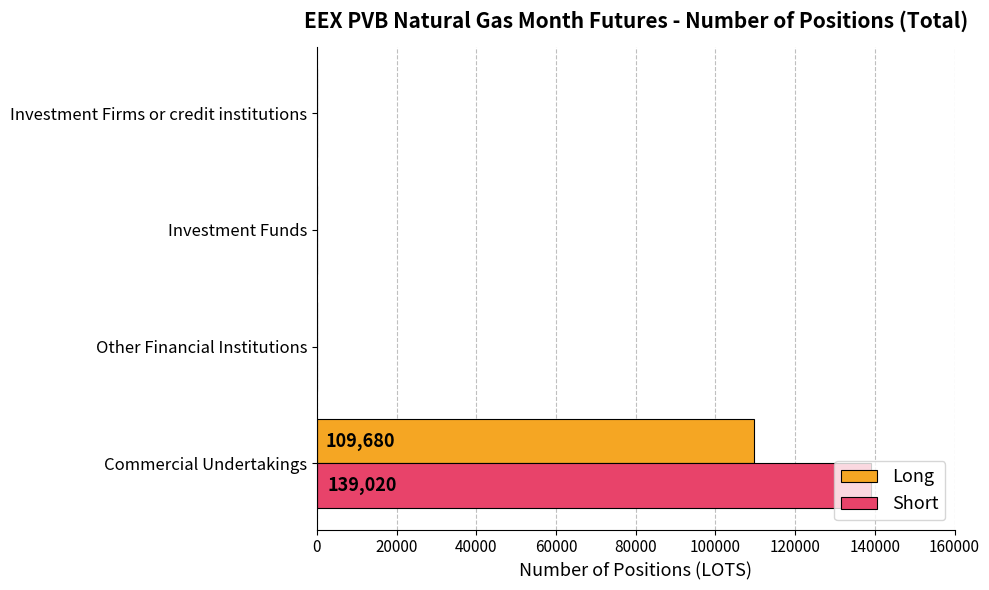

Between Commercial Undertakings and Investment Firms or credit institutions, which series saw the biggest shift?

Short